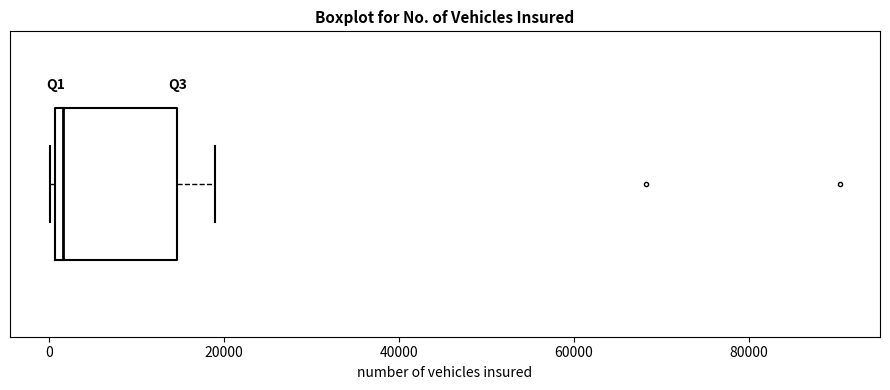

Transcribe this box plot: give where the median line is, the range the box spans, and where the two whiskers end, as read against the x-axis. The values are not printed on the chart, so give them approximately, as read against the axis.

median 2000, box 0 to 14000, whiskers 0 (just left of the box's left edge) to 18000